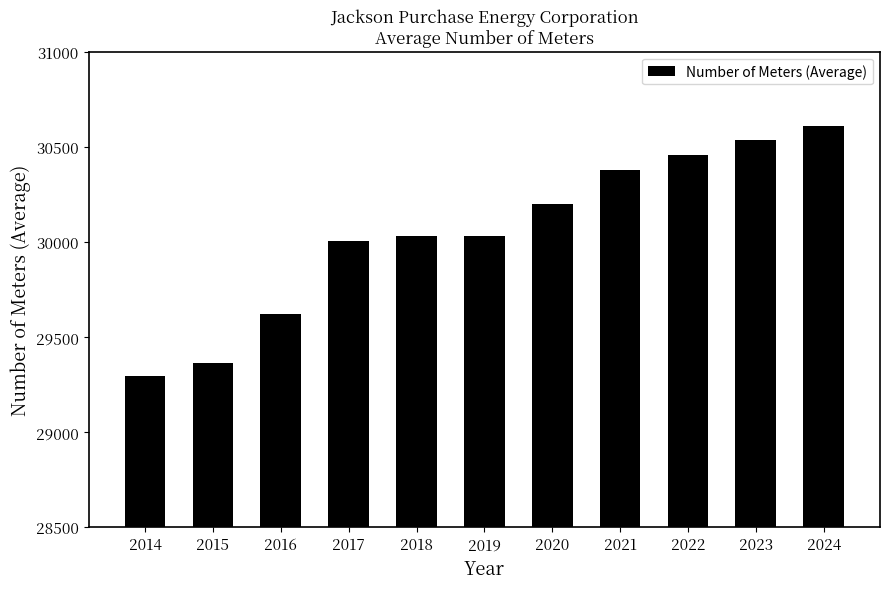

At which category does the chart reach its minimum across all series?

2014